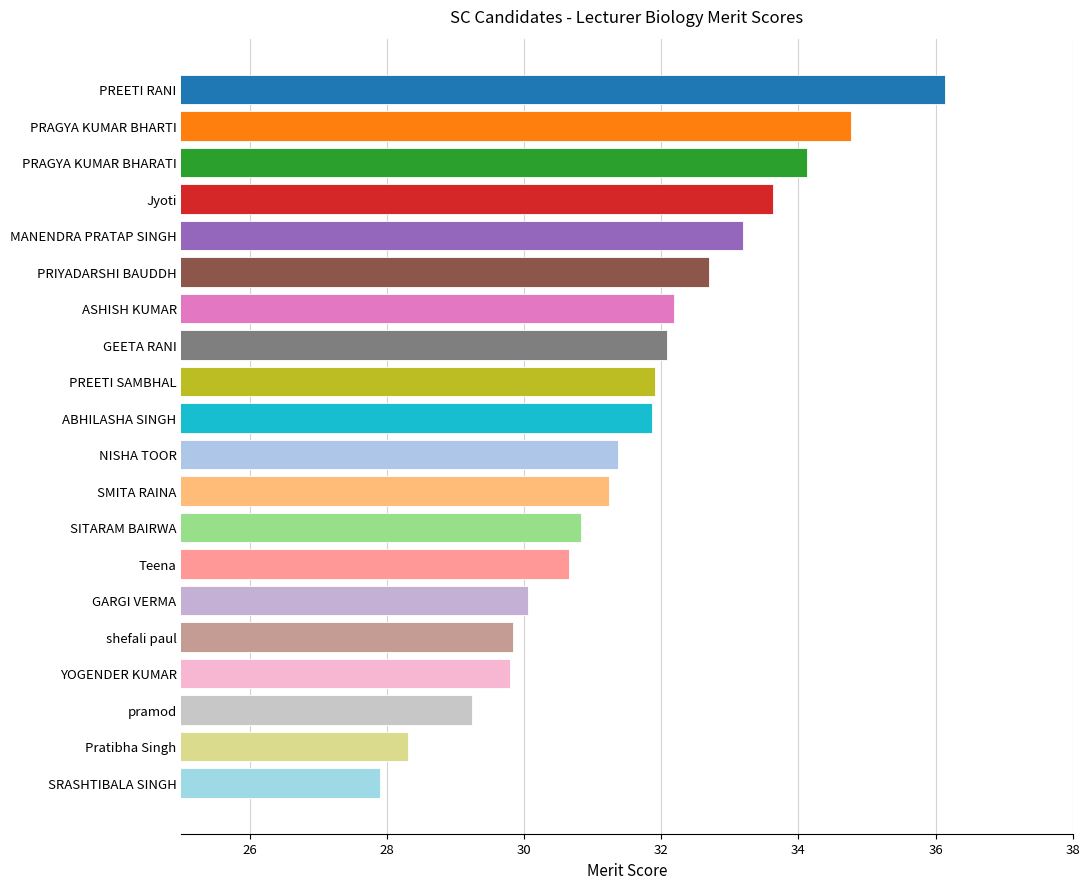

The value at GARGI VERMA is 30.1. True or false?

True